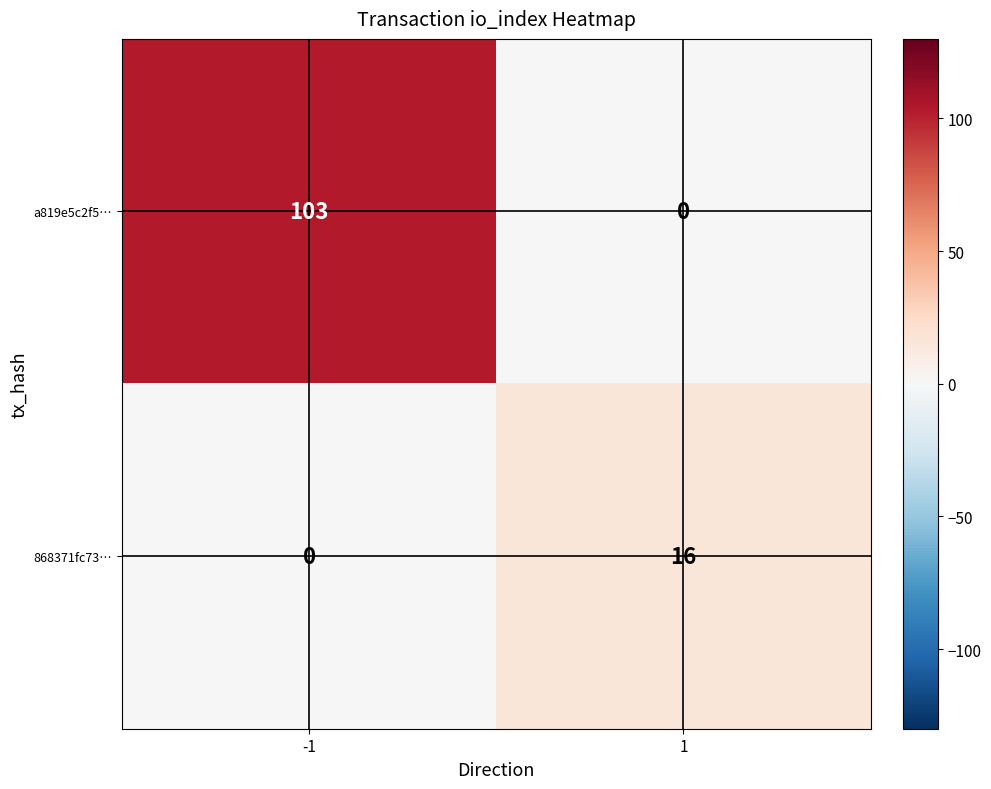

How many values in the 868371fc73… series are below 16?

1